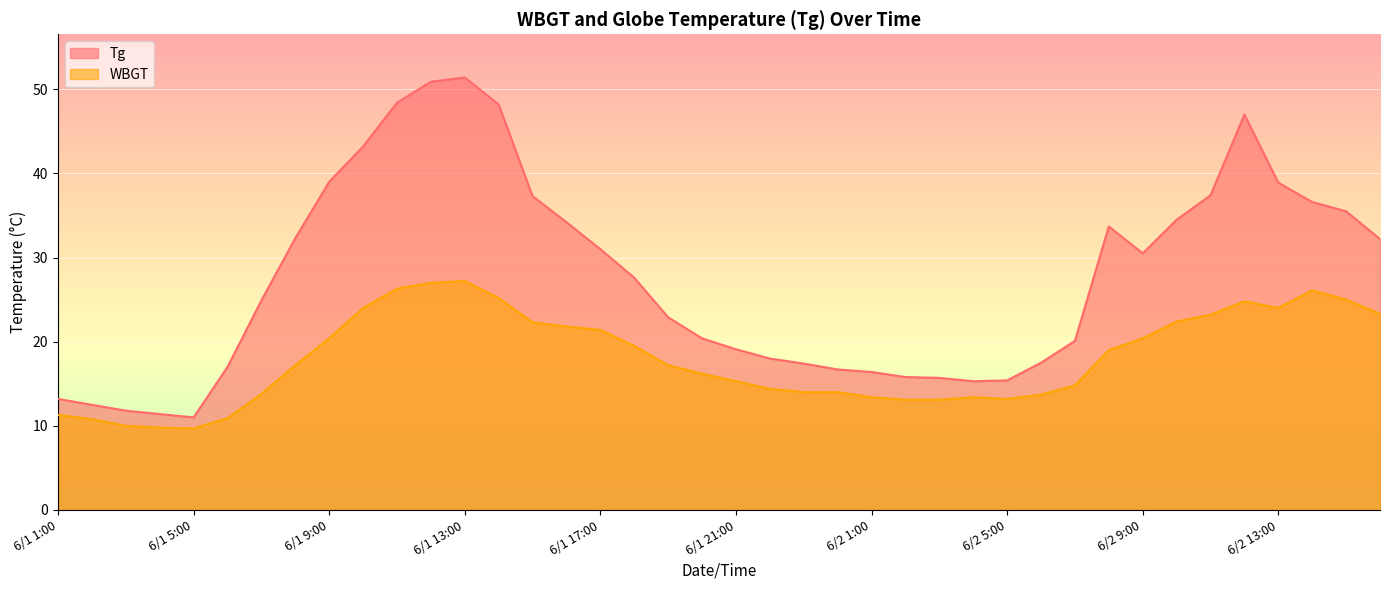

How many lines are shown in the chart?

2